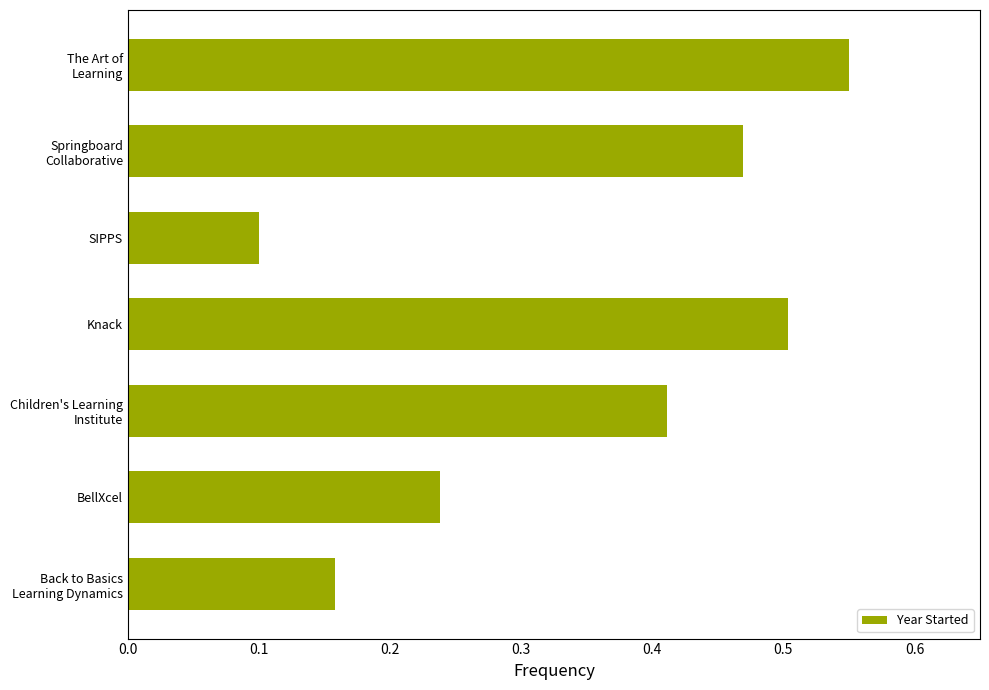

Count the values in the range 0 to 1.

7